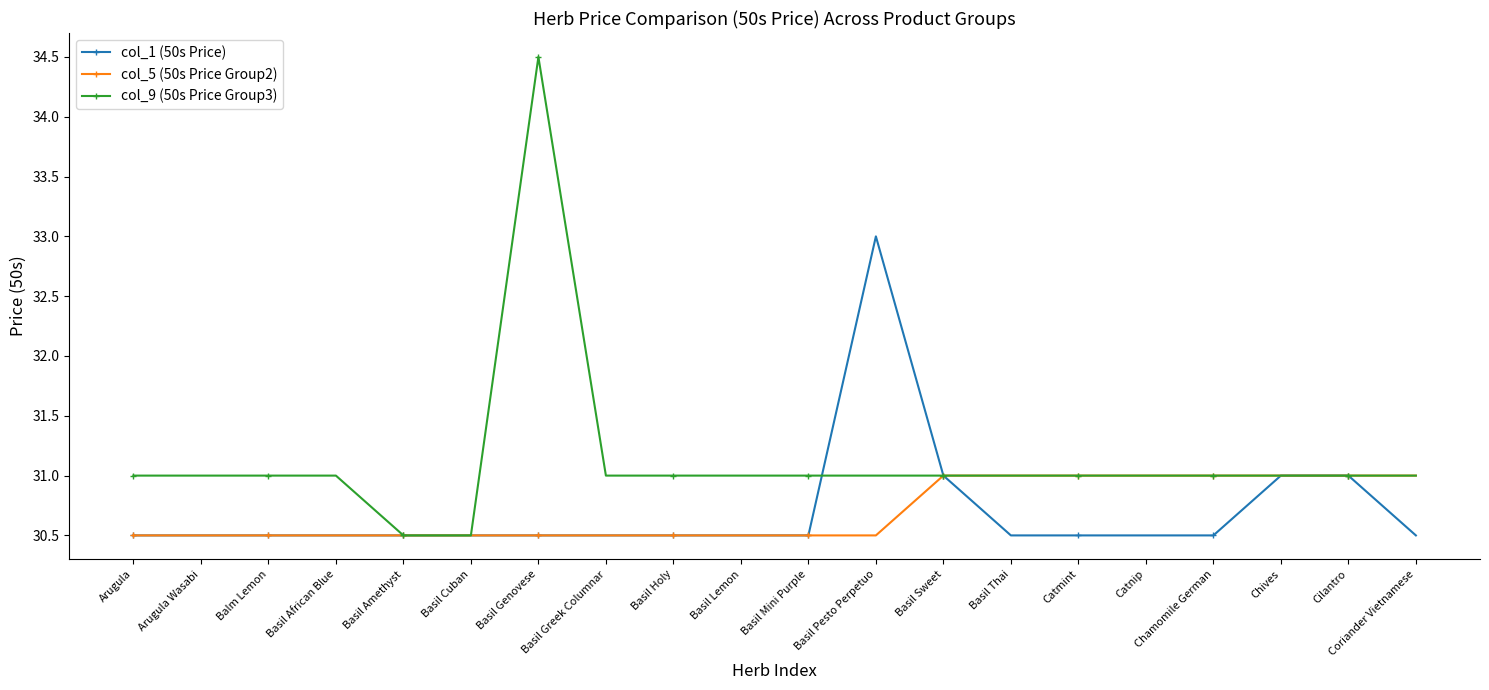

Which series has the widest spread of values?

col_9 (50s Price Group3)